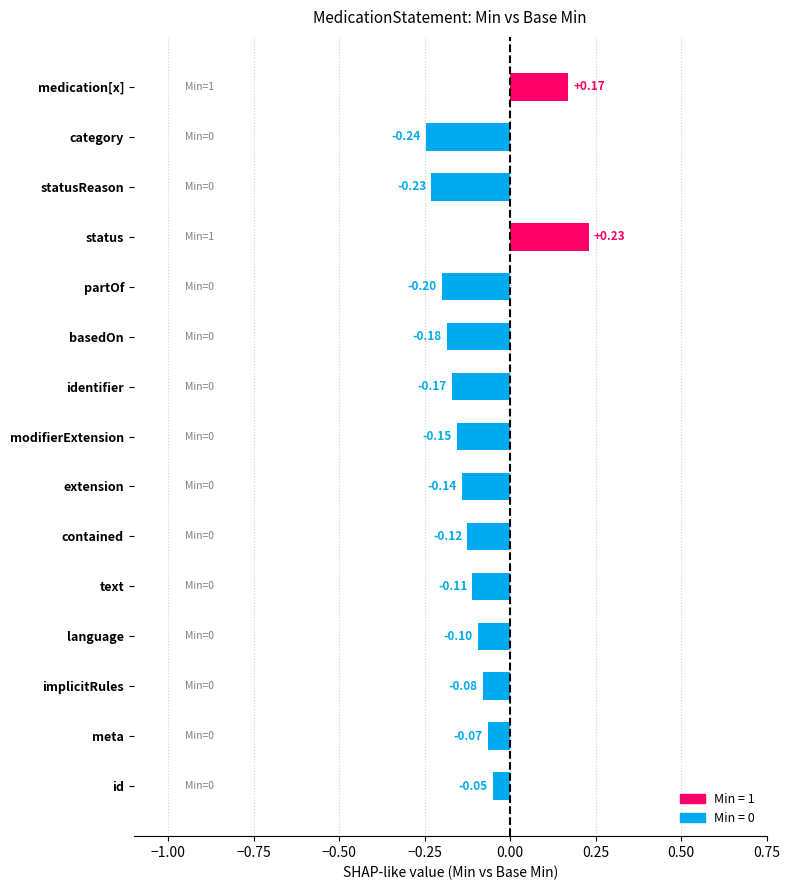

What is the sum of the values at partOf and extension?

-0.3